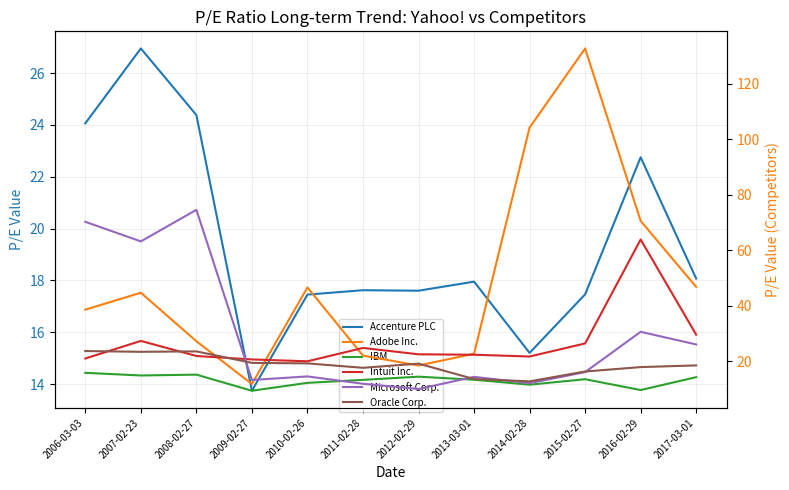

At which category does the chart reach its peak across all series?

2015-02-27